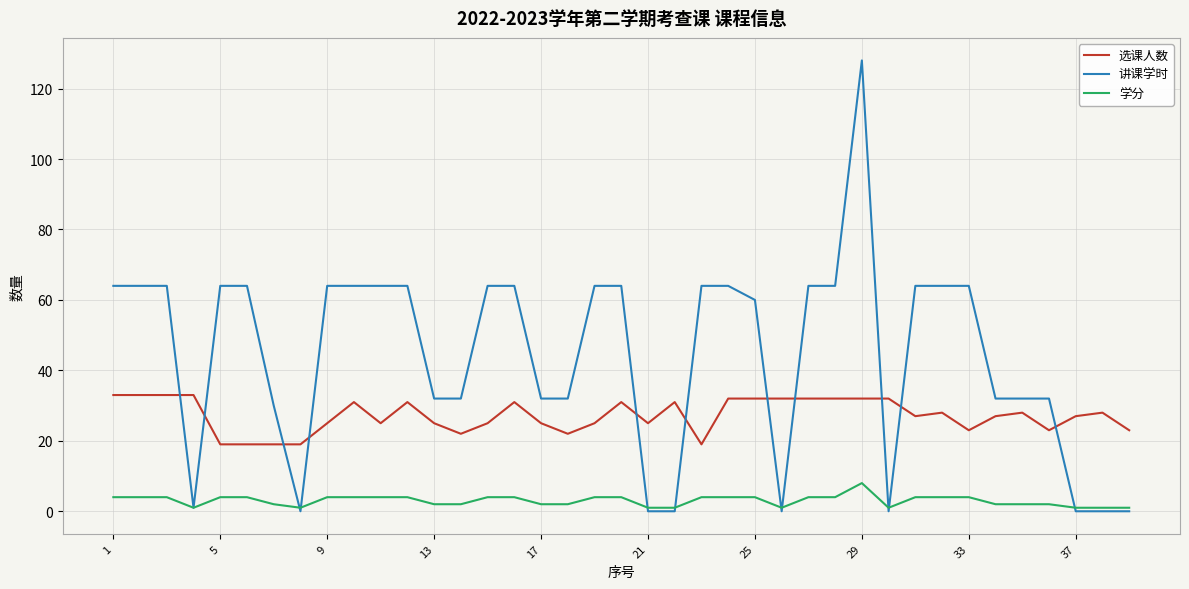

What is the maximum value shown in the chart?

128